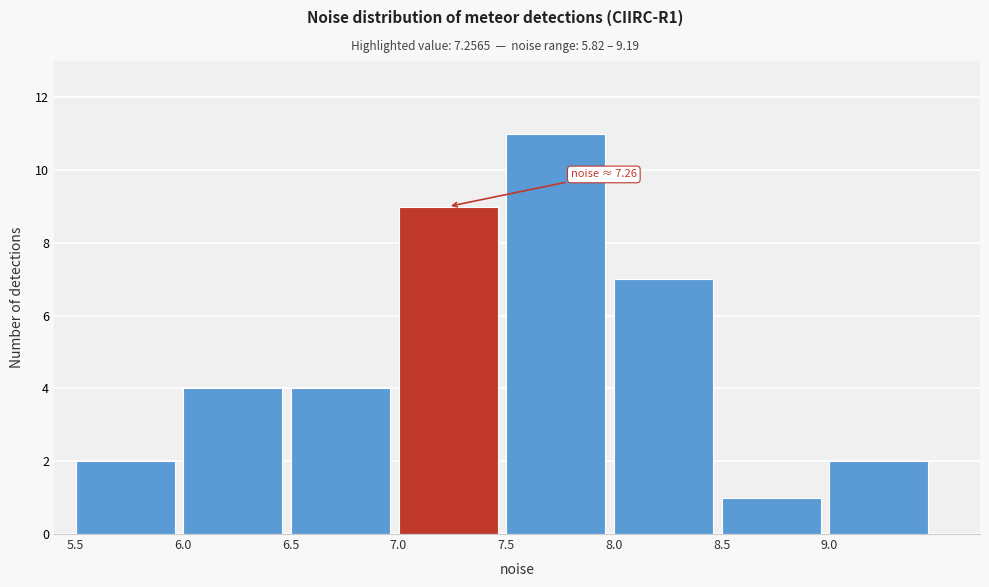

Over which range of the x-axis is the bar tallest?

7.5 to 8.0